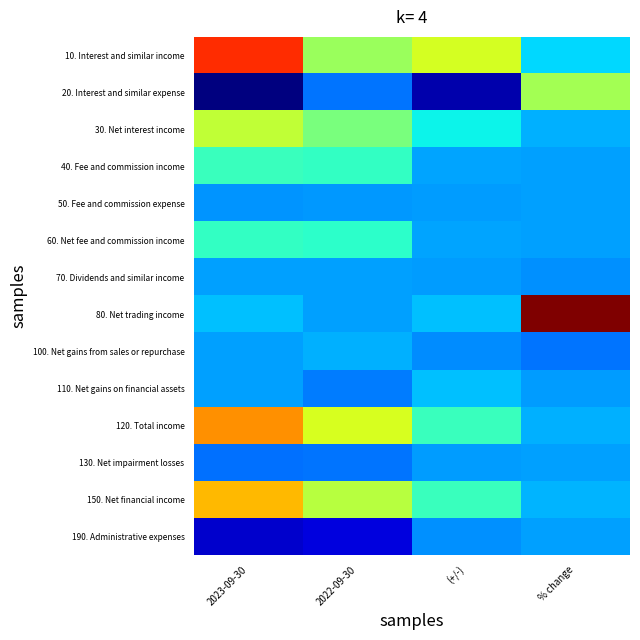

How many distinct data groups are displayed?

14